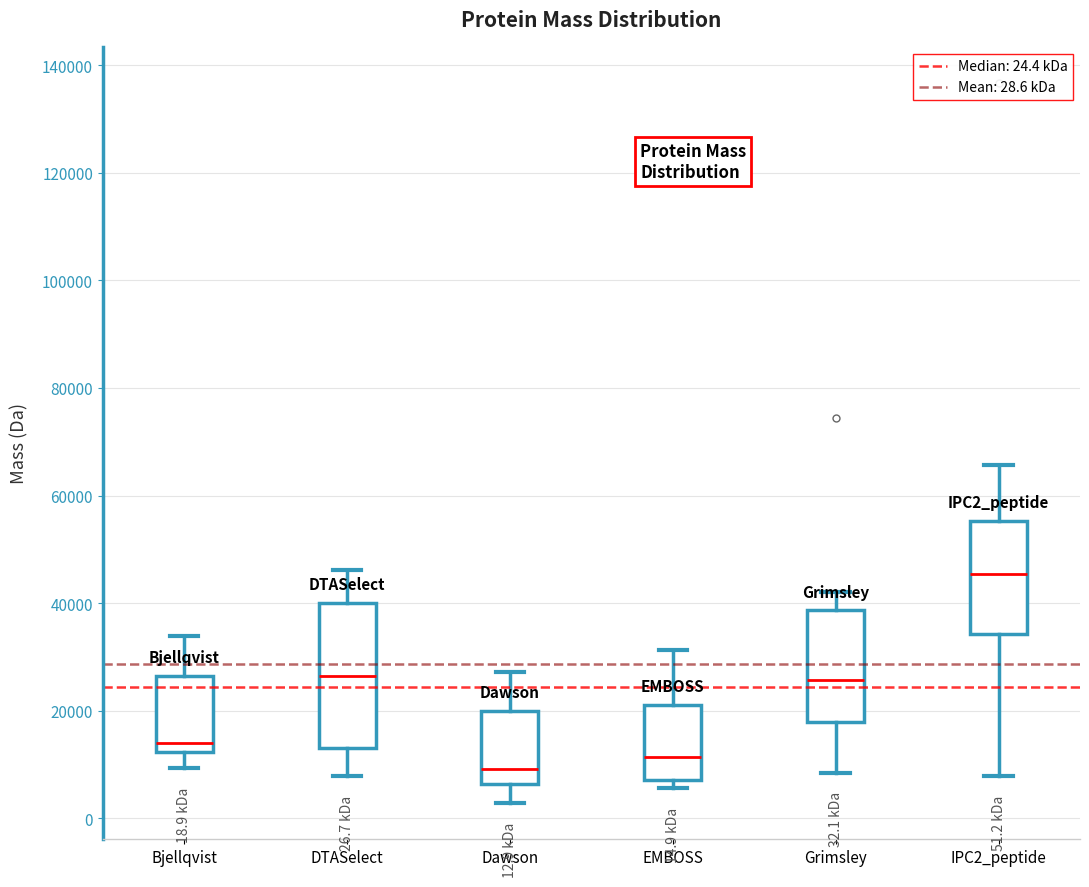

Which box is the tallest, from its lower edge to its upper edge?

DTASelect